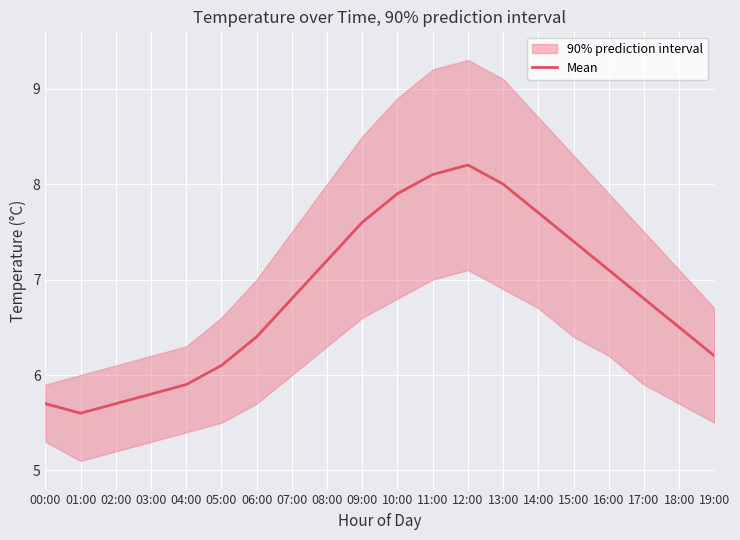

True or false: there are more than 1 points higher than both neighbors.

False